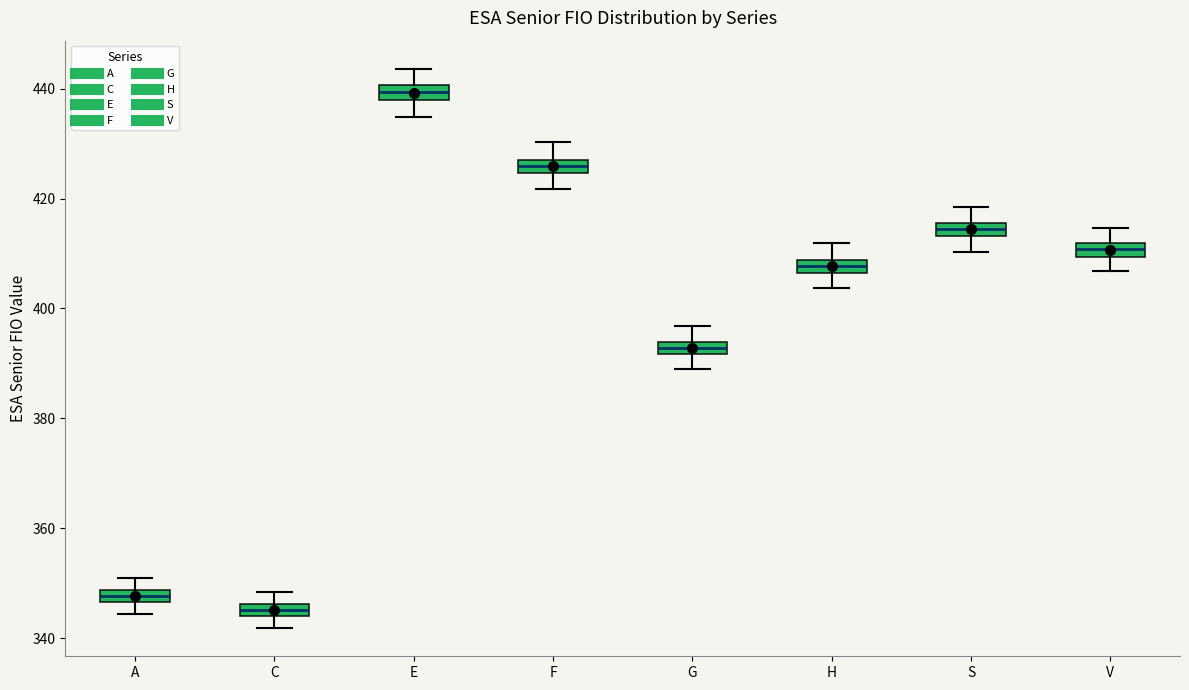

Which box's median line is the lowest?

C